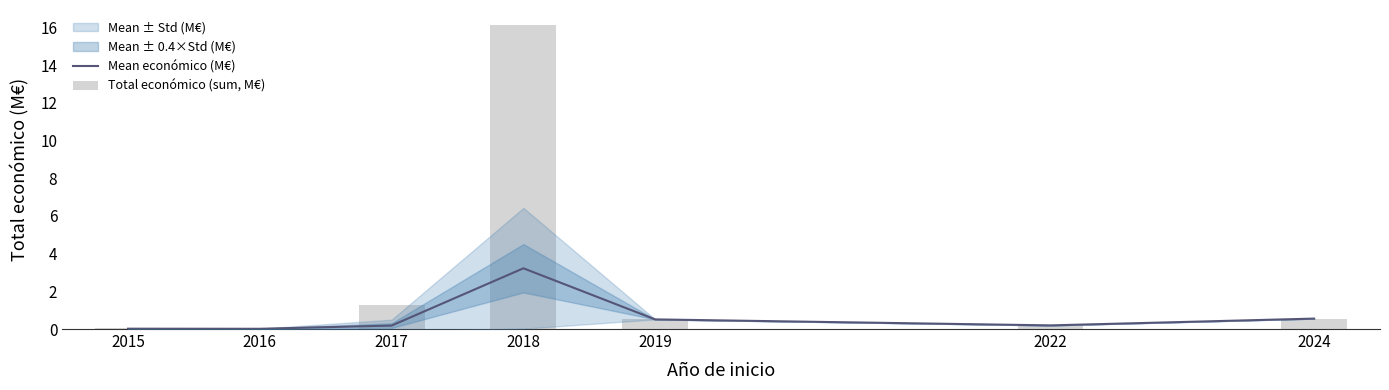

At how many categories does at least one series exceed 9?

1